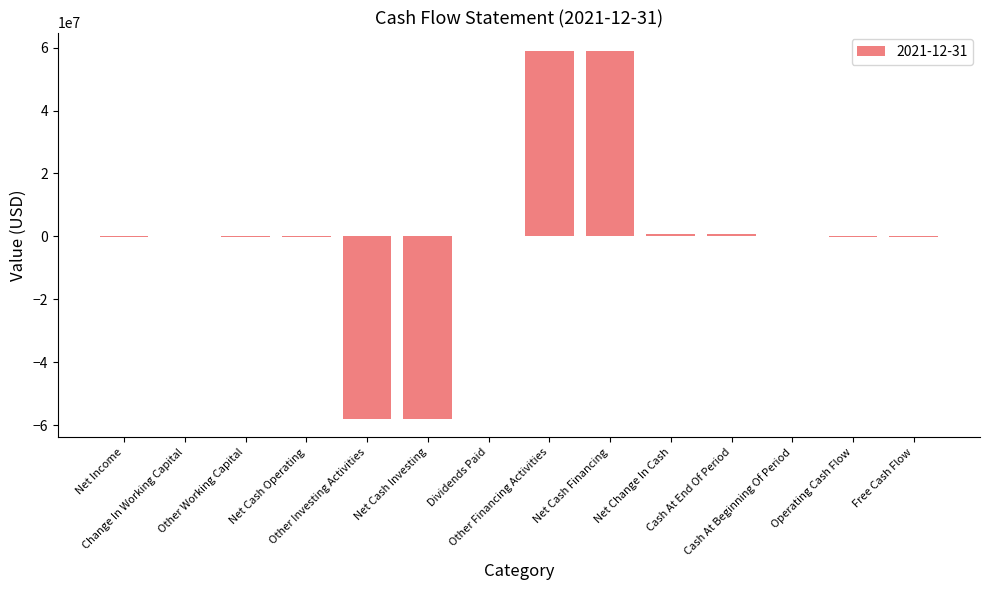

What is the difference between the values at Change In Working Capital and Net Cash Operating?

140520